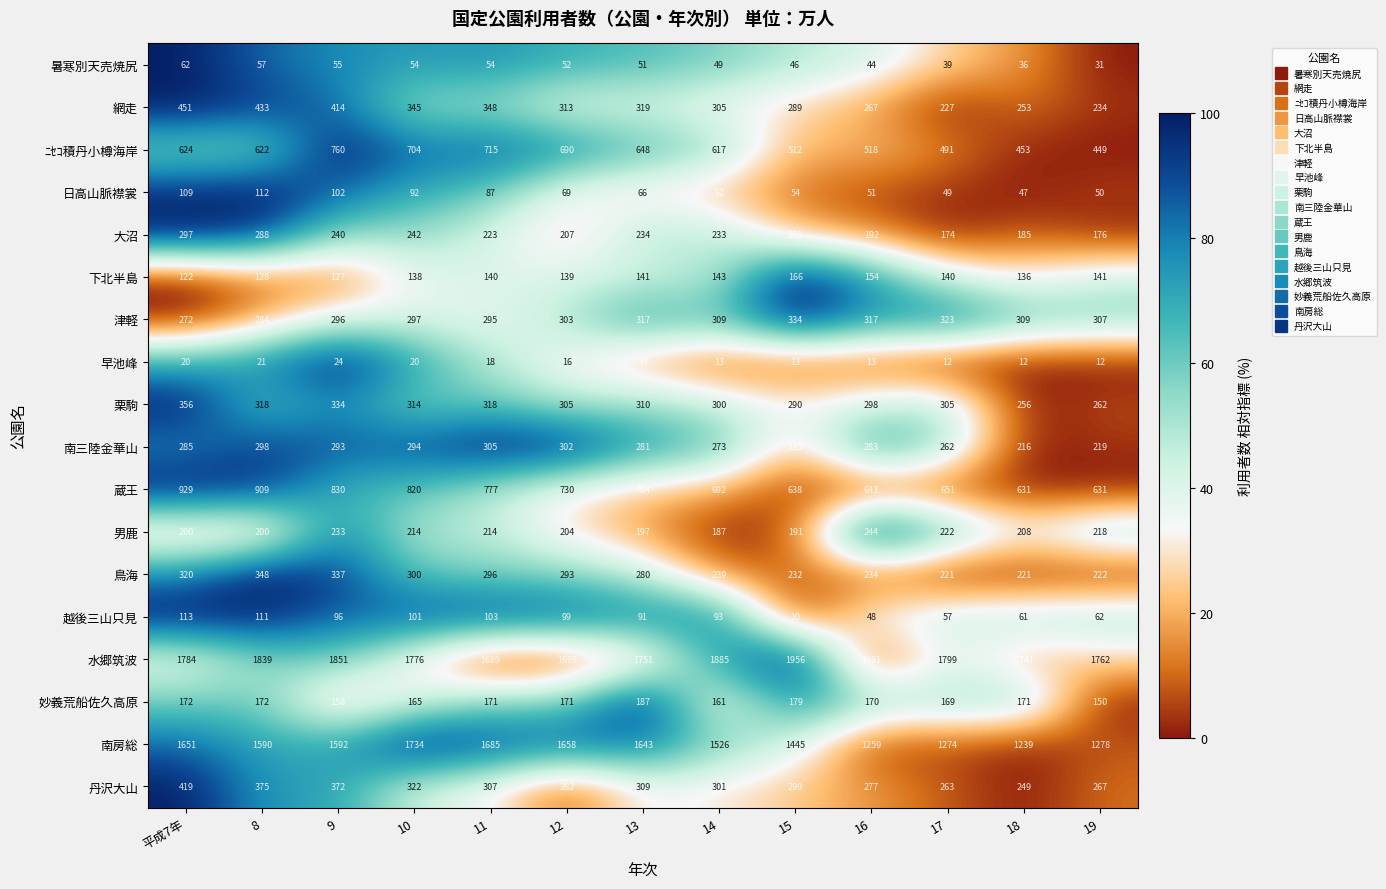

What is the total value across all series at 16?

6703